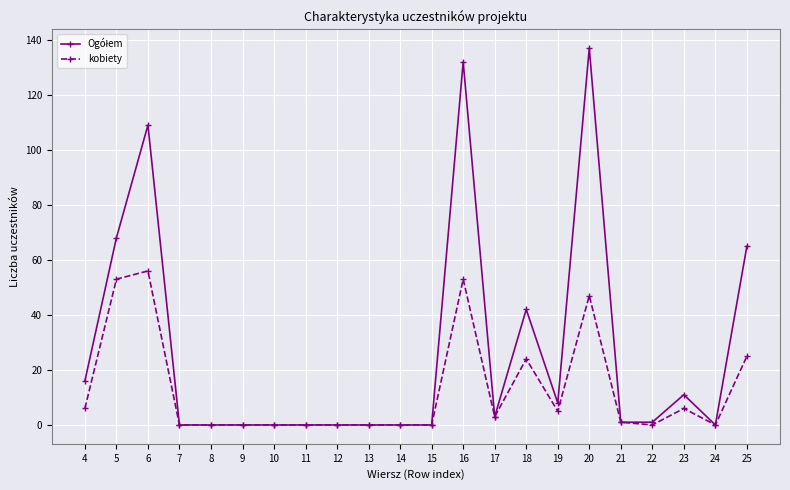

At which category does the chart reach its peak across all series?

20